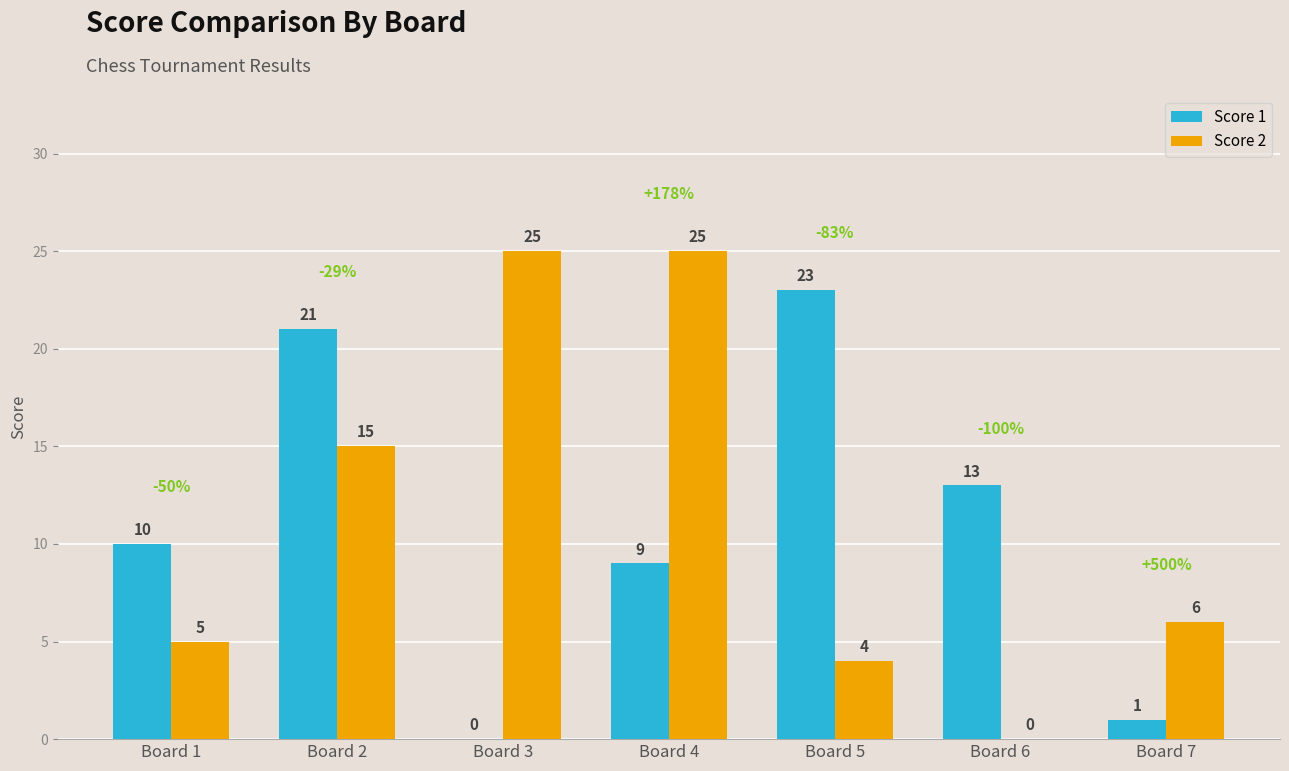

Where is Score 1 nearest to the value 11?

Board 1